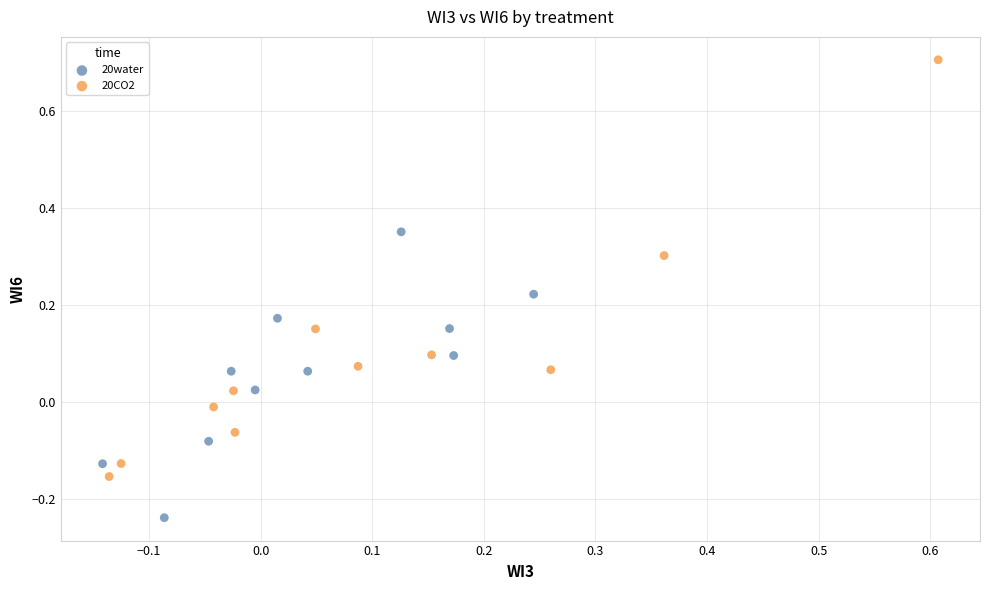

Which series reaches the minimum Y coordinate?

20water